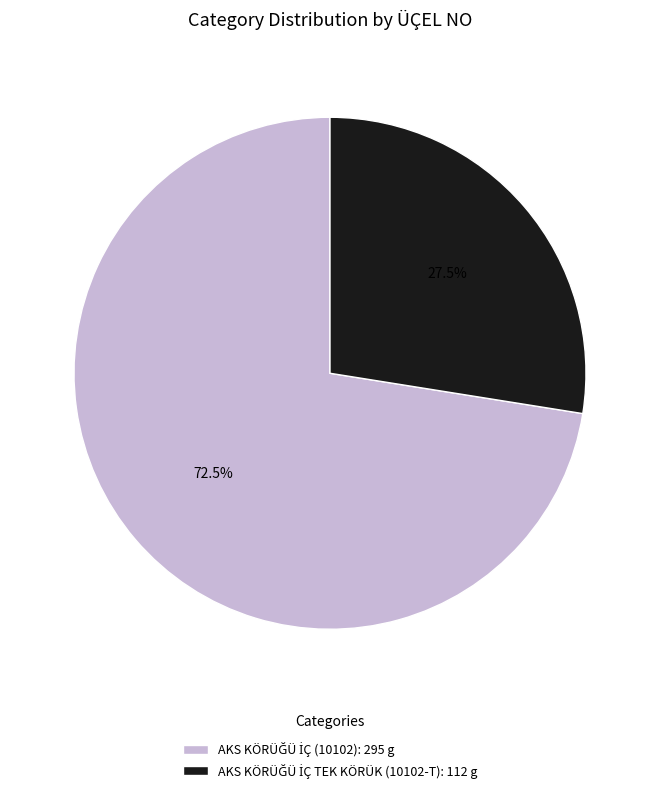

How many slices are in this pie chart?

2